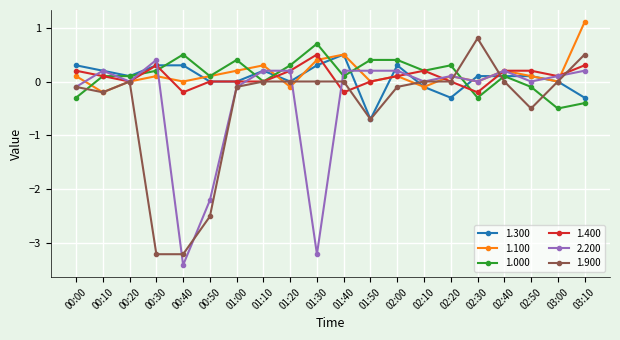

Which series has the largest range (max minus min)?

1.900